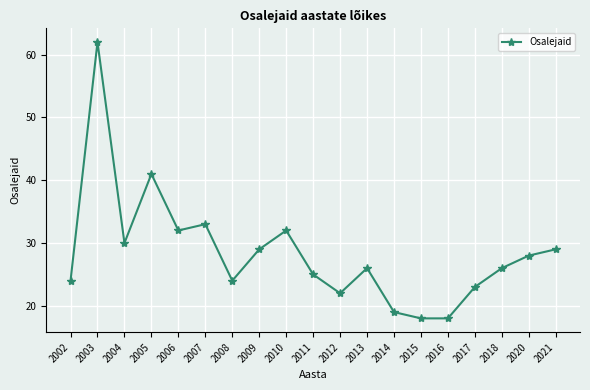

How many series are shown in this chart?

1